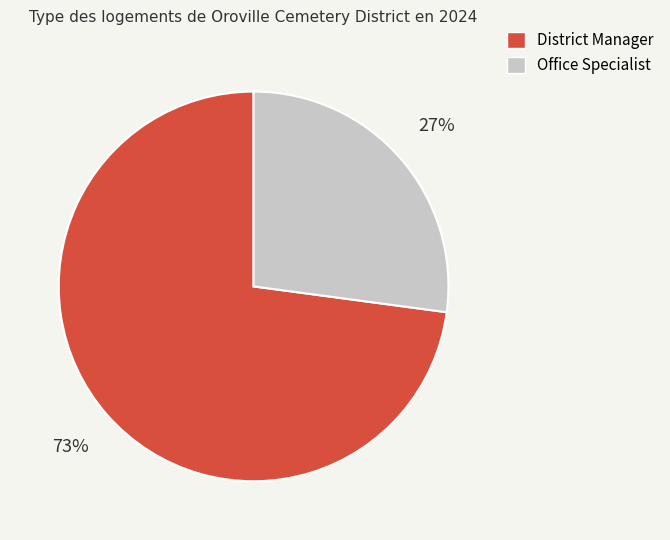

To the nearest percent, what is the difference between the District Manager and Office Specialist slice percentages?

46%